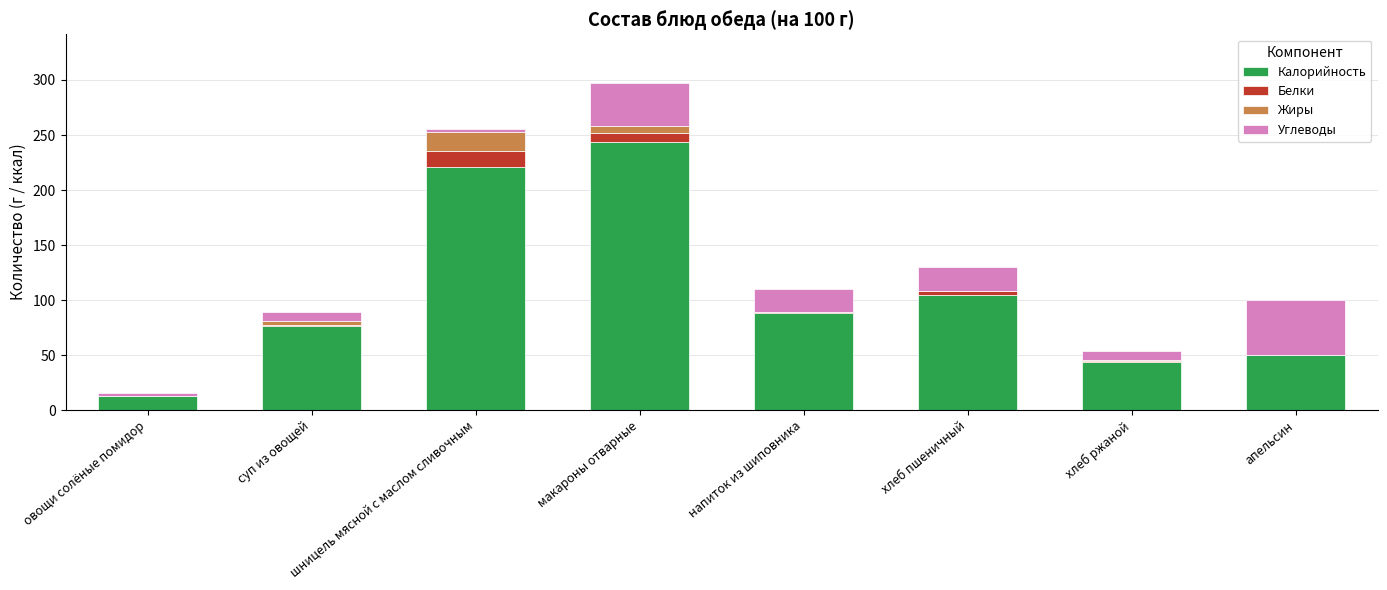

The value of Калорийность at напиток из шиповника is 120.7. True or false?

False